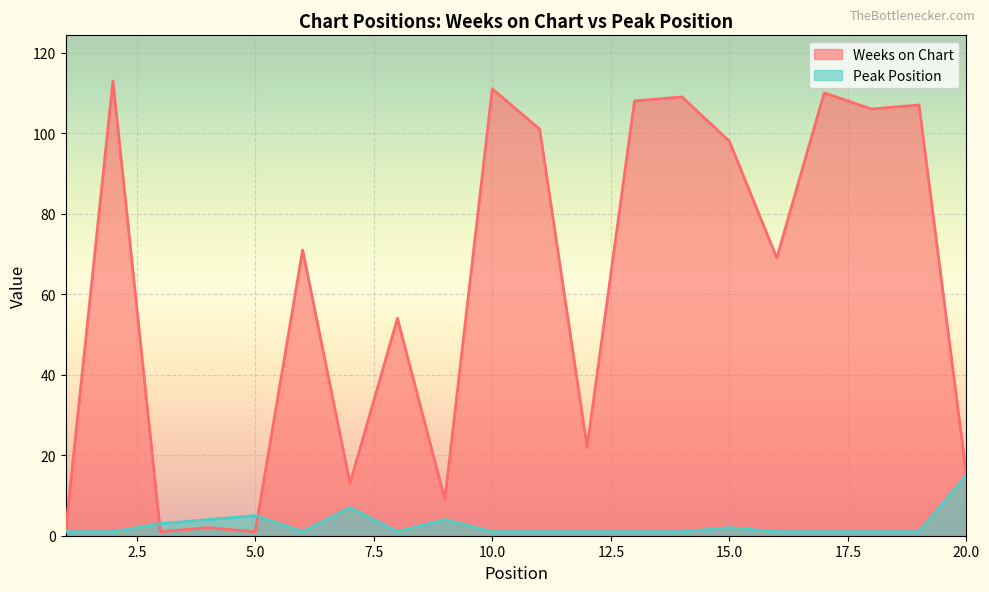

The value of Weeks on Chart at 18 is 106. True or false?

True